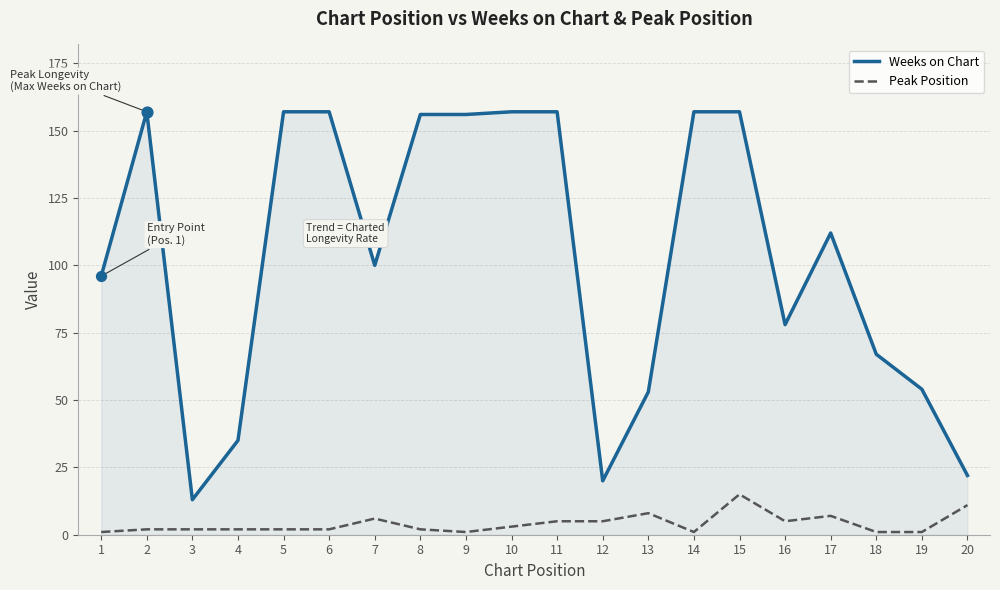

What is the total value across all series at 15?

172